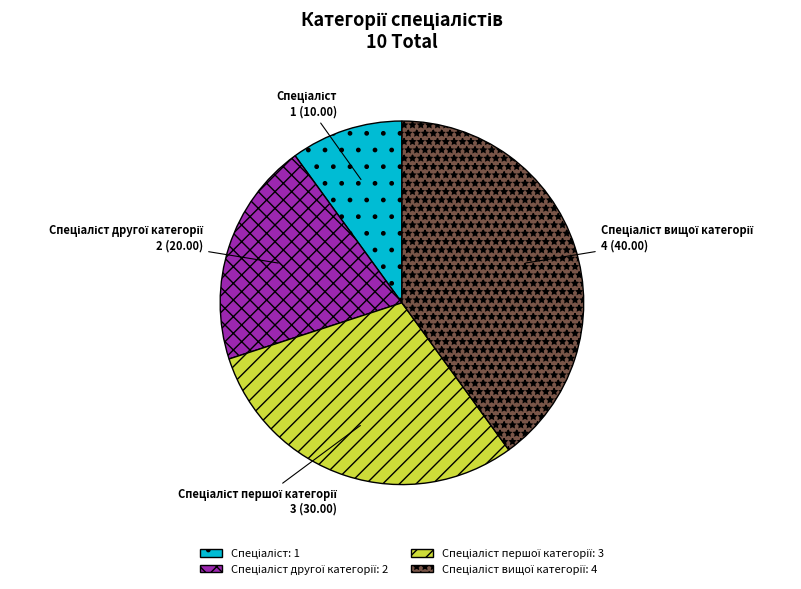

Is there any slice that represents more than half of the pie?

No